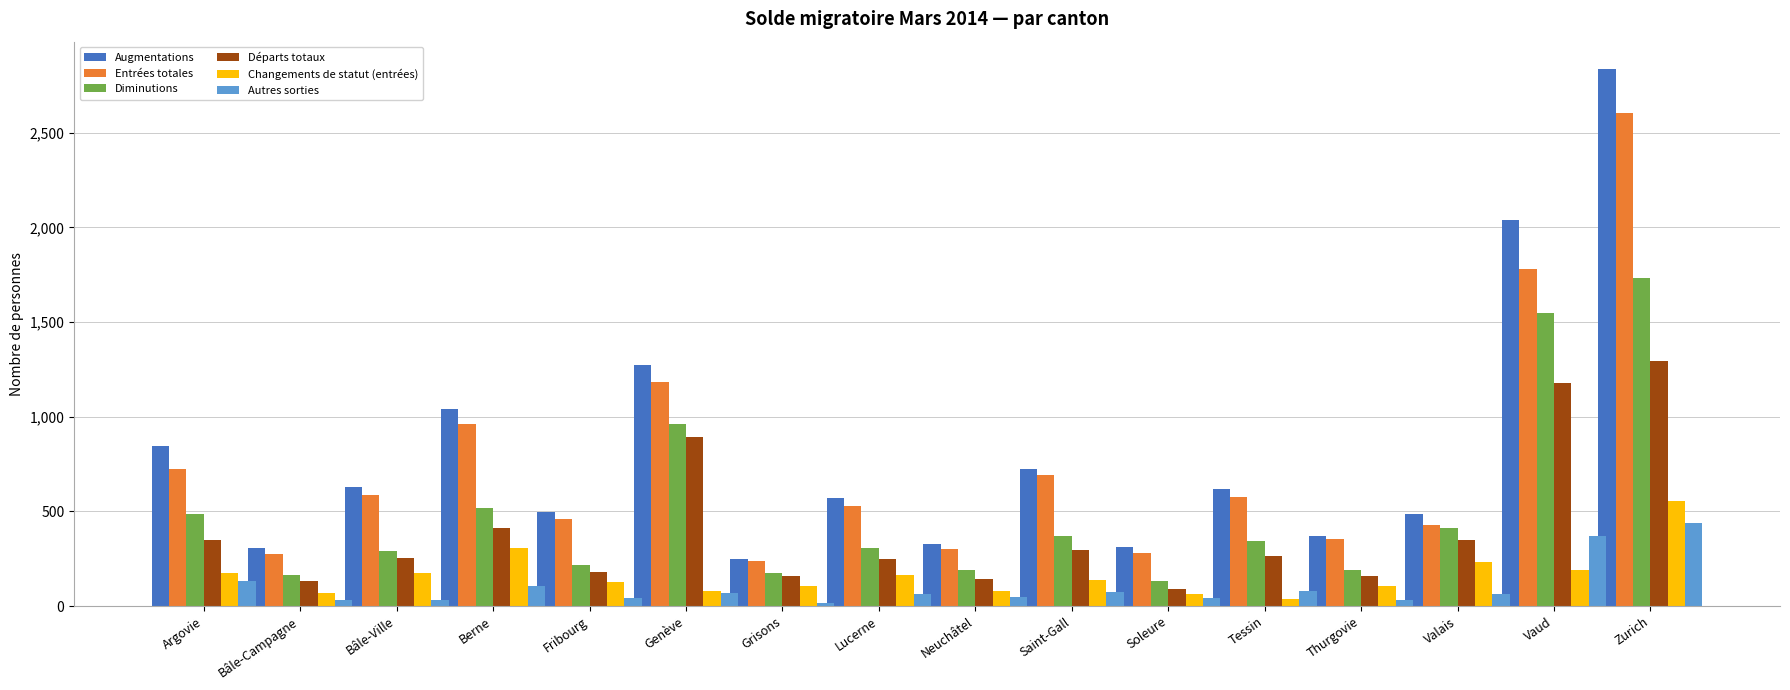

Which category has the highest value in the Entrées totales series?

Zurich